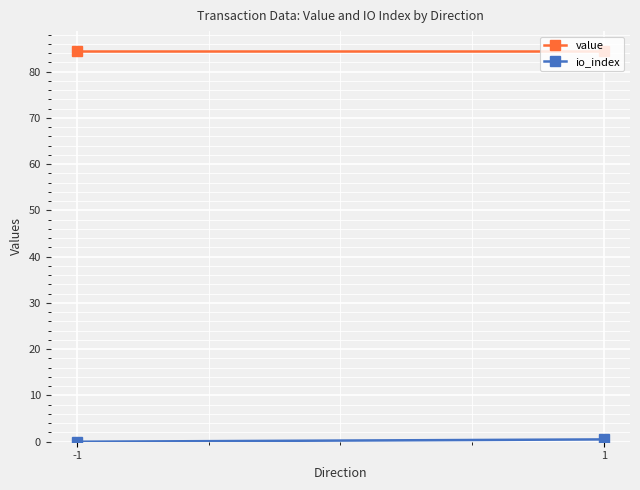

What is the sum of the value values at -1 and 1?

169.1